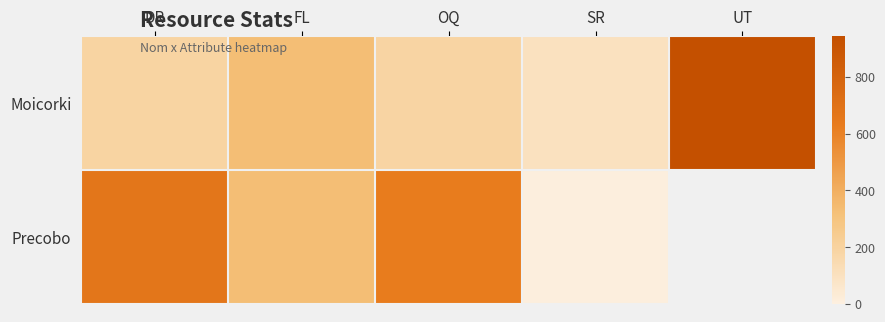

At which label does Moicorki first exceed 190?

FL